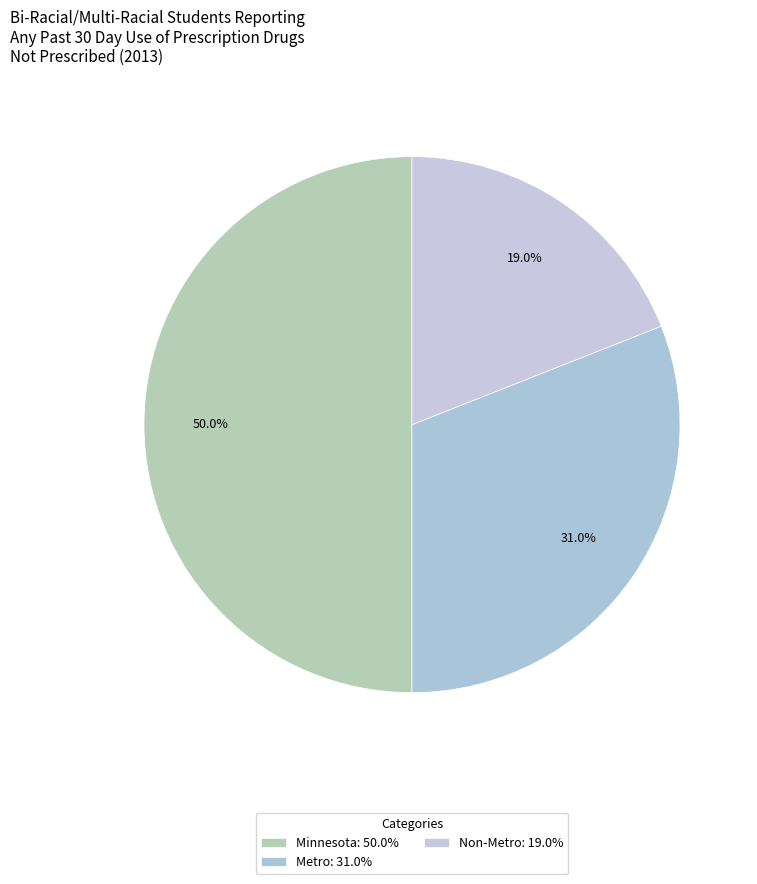

Which slice is the largest?

Minnesota